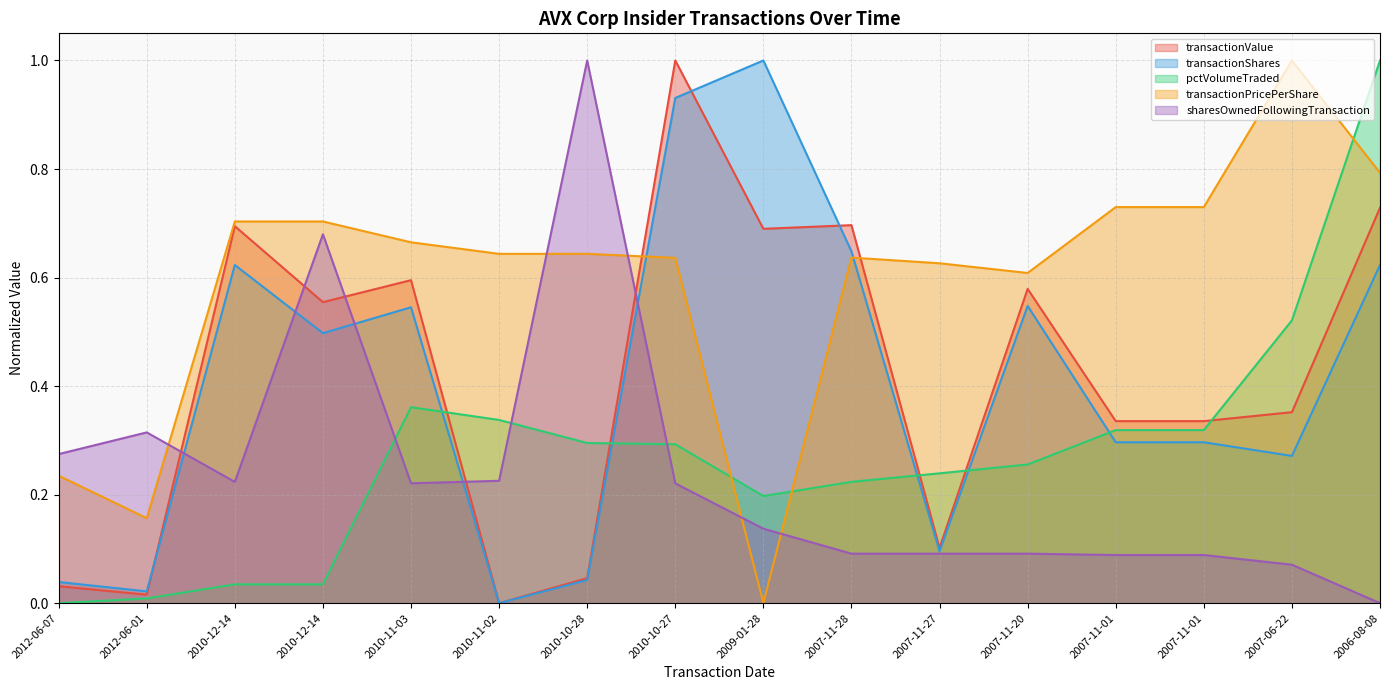

The value of transactionValue at 2006-08-08 is 0.4. True or false?

False